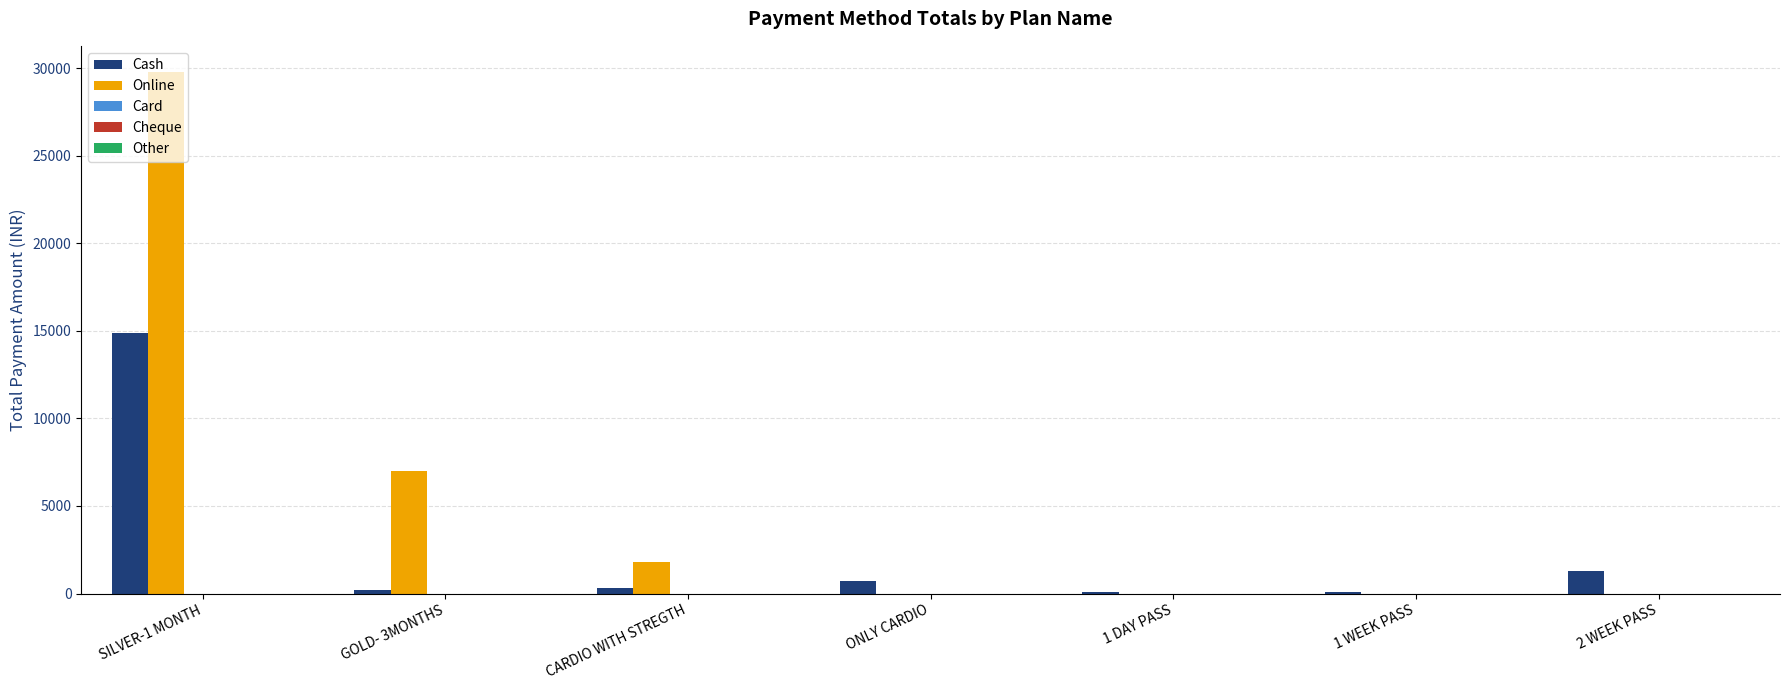

Which series has the largest total across all categories?

Online